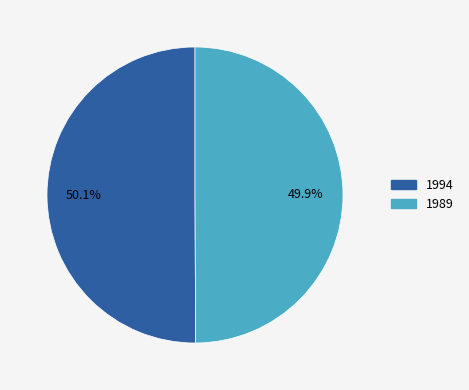

Is it true that 1994 is 50% of the pie?

True